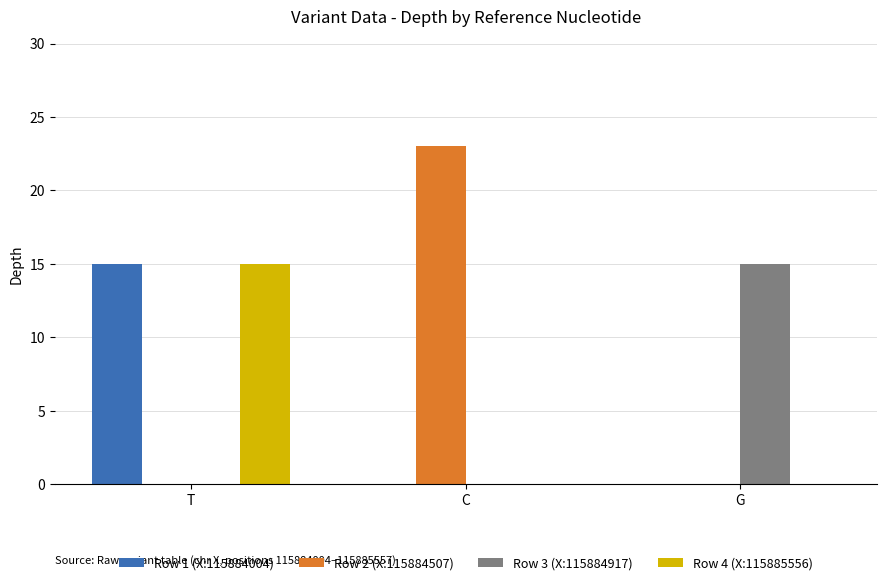

How many data points does each series have?

3